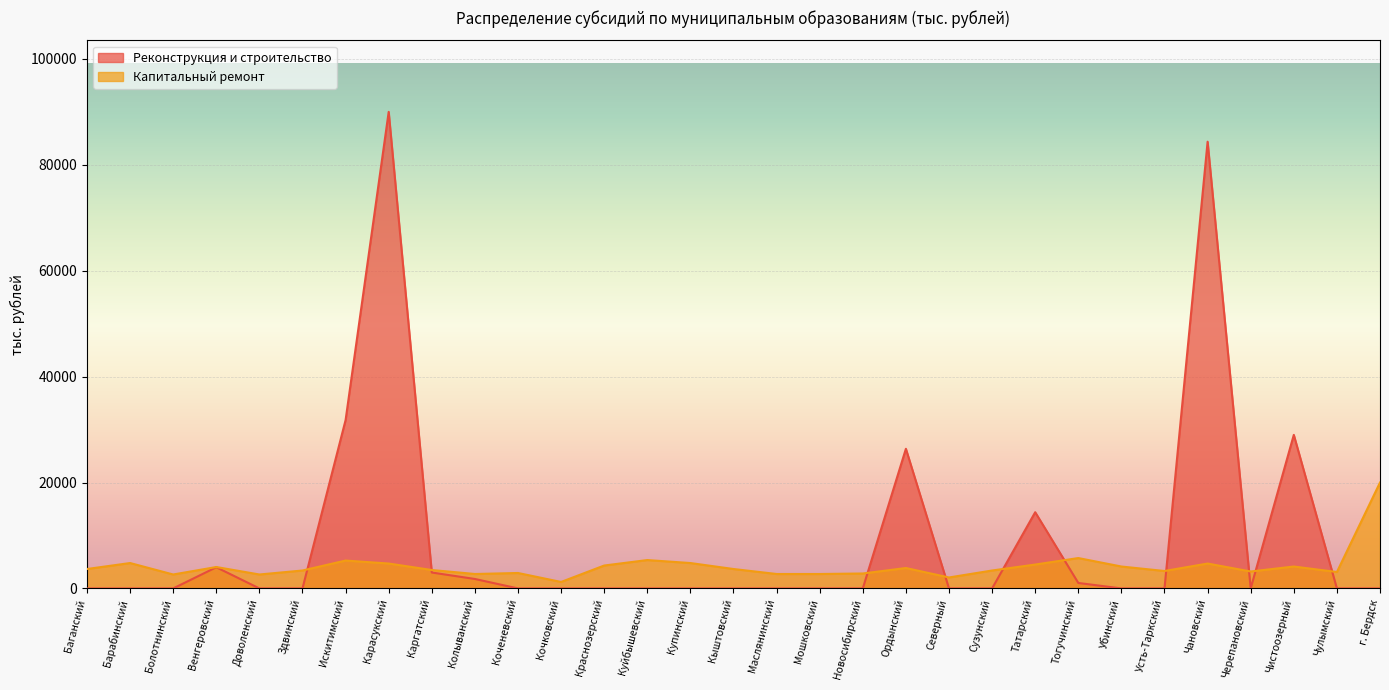

What is the label of the 28th point from the left?

Черепановский